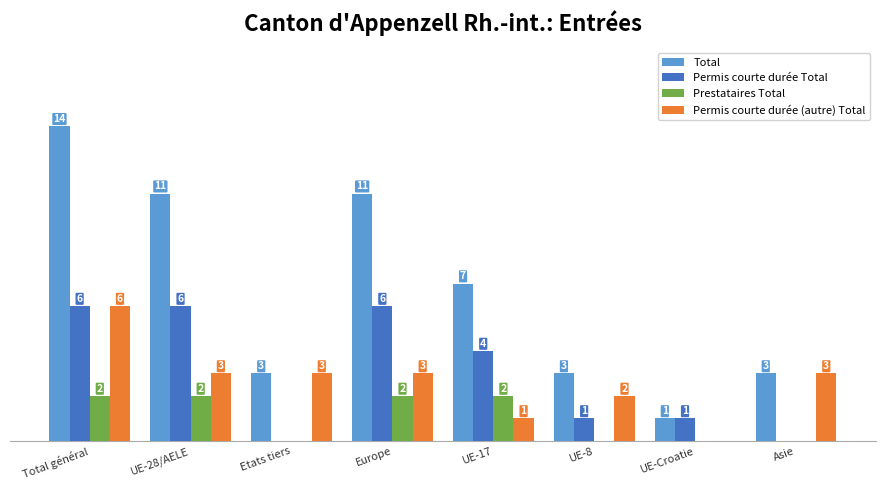

Which series changed the most between UE-28/AELE and UE-17?

Total